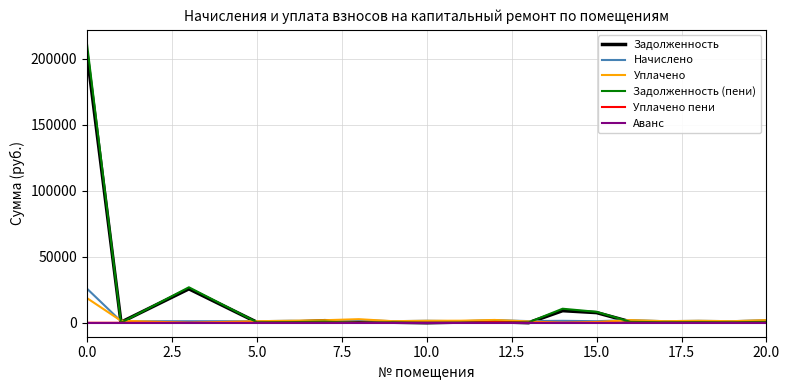

What is the greatest value displayed?

211208.9